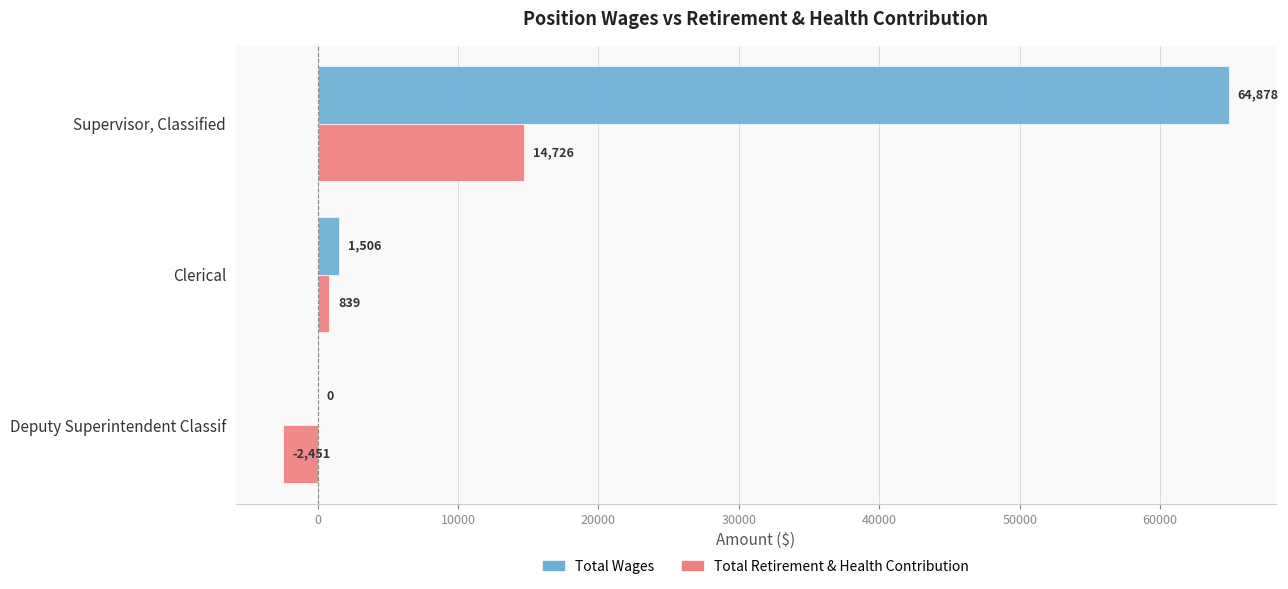

At which category is the sum across all series the highest?

Supervisor, Classified